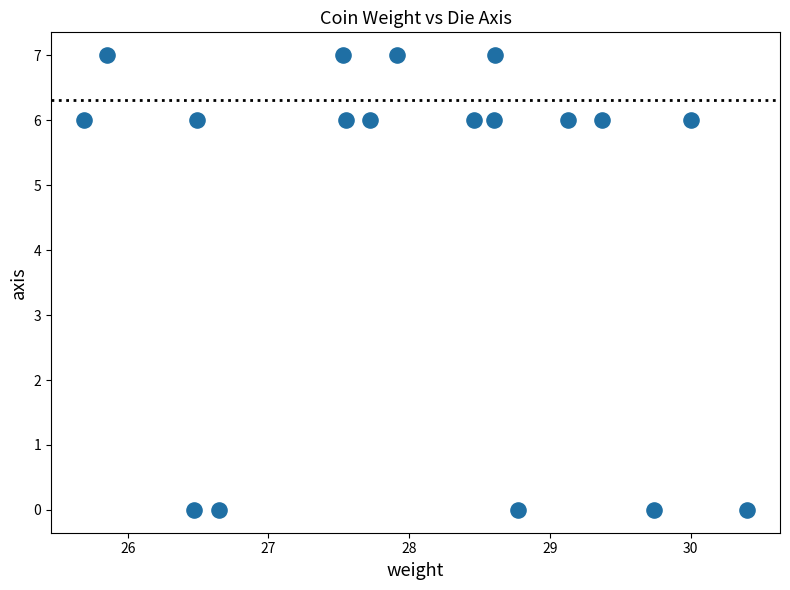

What is the range of Y values (max minus min)?

7